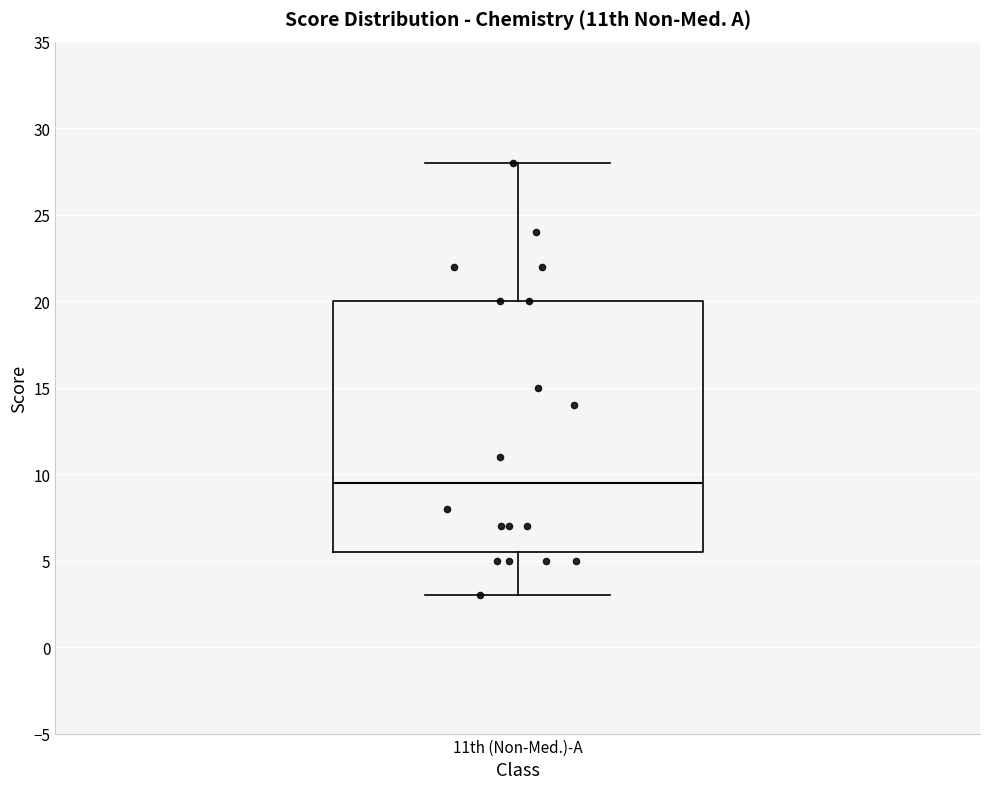

Transcribe this box plot: give where the median line is, the range the box spans, and where the two whiskers end, as read against the y-axis. The values are not printed on the chart, so give them approximately, as read against the axis.

median 9.5, box 5.5 to 20.0, whiskers 3.0 to 28.0